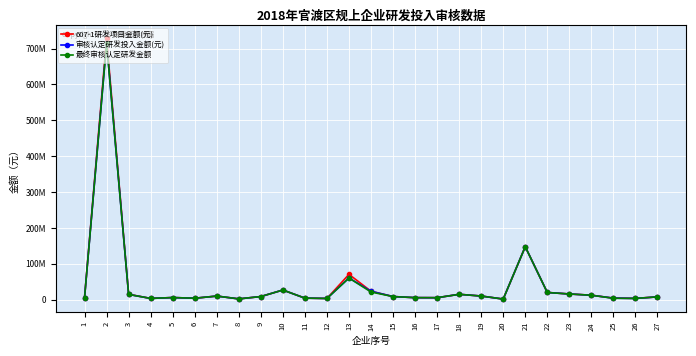

At which label does 最终审核认定研发金额 reach its minimum?

20